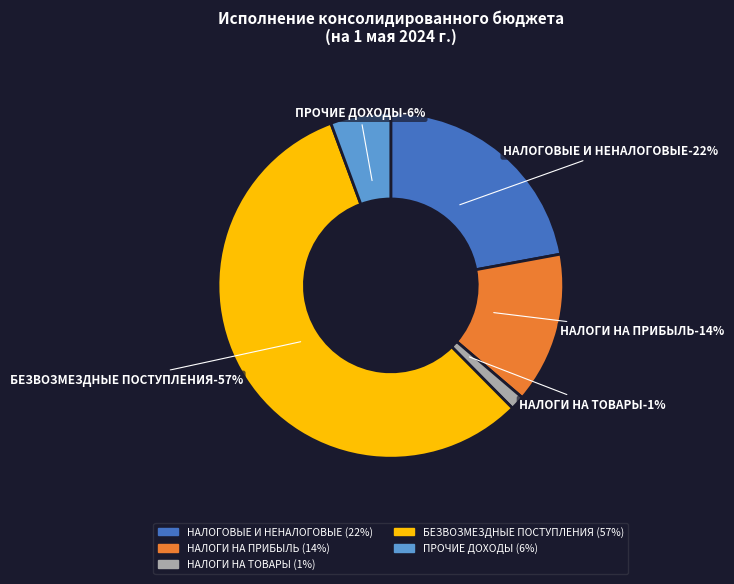

How many segments does this pie chart have?

5